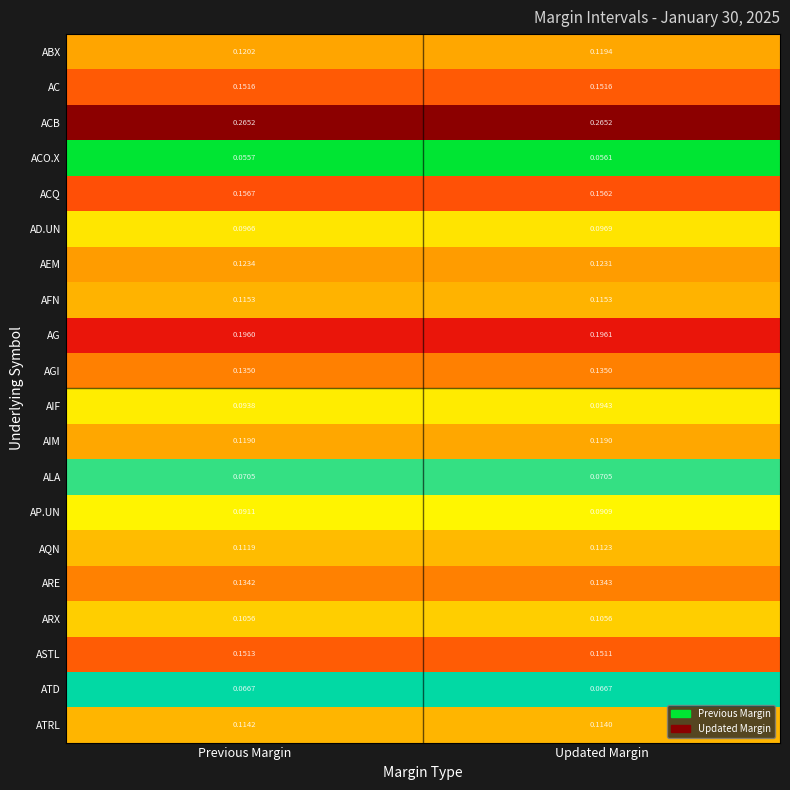

Which label corresponds to the smallest value in the chart?

Previous Margin